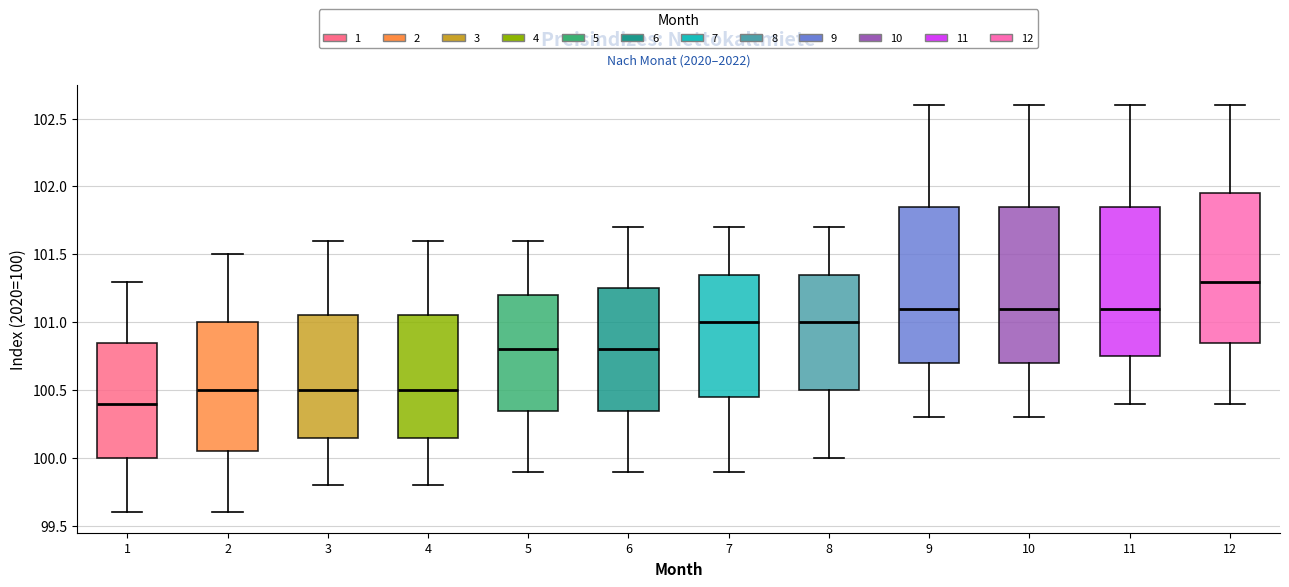

Reading left to right, read every box against the y-axis: the position of its median line, the range the box covers, and the ends of its whiskers. The values are not printed on the chart, so give them approximately, as read against the axis.

1: median 100.40, box 100.00 to 100.85, whiskers 99.60 to 101.30
2: median 100.50, box 100.05 to 101.00, whiskers 99.60 to 101.50
3: median 100.50, box 100.15 to 101.05, whiskers 99.80 to 101.60
4: median 100.50, box 100.15 to 101.05, whiskers 99.80 to 101.60
5: median 100.80, box 100.35 to 101.20, whiskers 99.90 to 101.60
6: median 100.80, box 100.35 to 101.25, whiskers 99.90 to 101.70
7: median 101.00, box 100.45 to 101.35, whiskers 99.90 to 101.70
8: median 101.00, box 100.50 to 101.35, whiskers 100.00 to 101.70
9: median 101.10, box 100.70 to 101.85, whiskers 100.30 to 102.60
10: median 101.10, box 100.70 to 101.85, whiskers 100.30 to 102.60
11: median 101.10, box 100.75 to 101.85, whiskers 100.40 to 102.60
12: median 101.30, box 100.85 to 101.95, whiskers 100.40 to 102.60